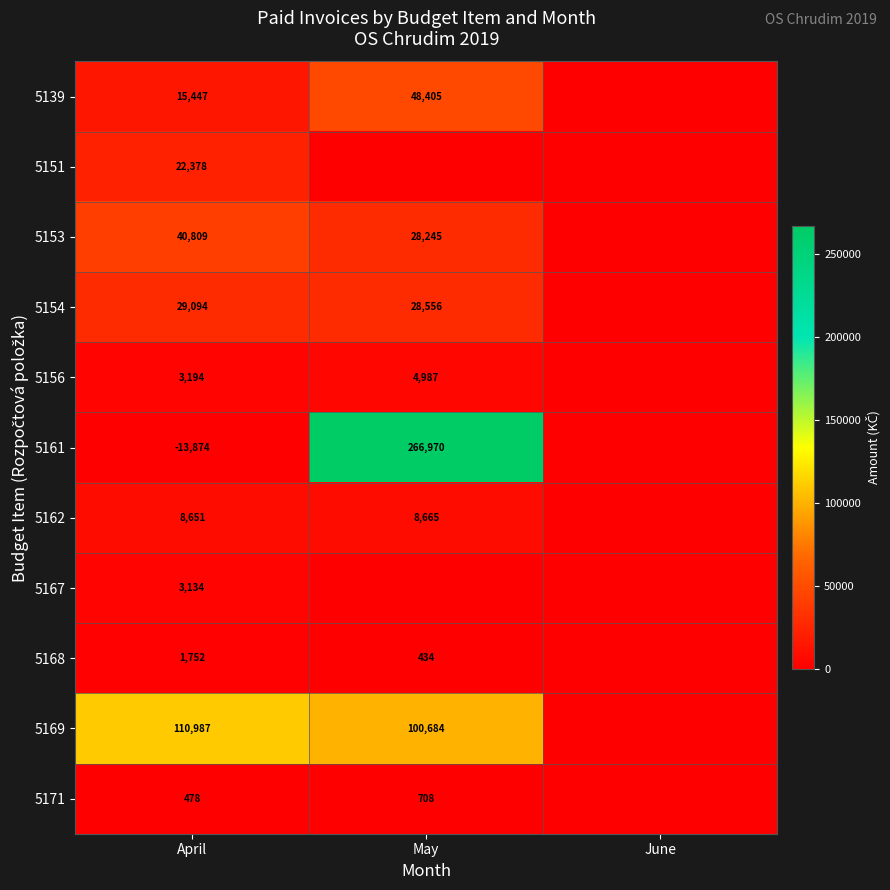

What is the difference between the 5154 values at May and April?

538